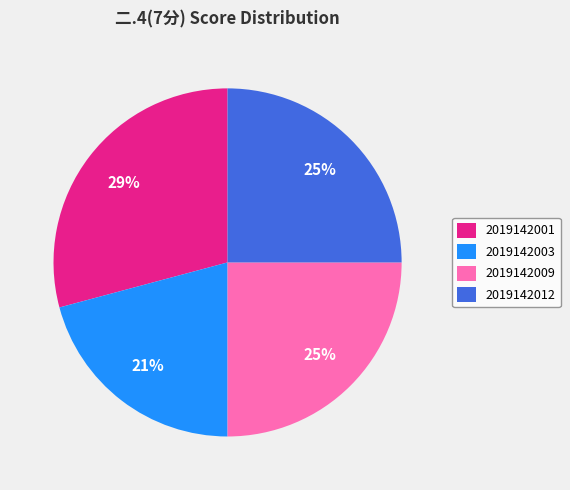

Is there a majority slice in this chart?

No